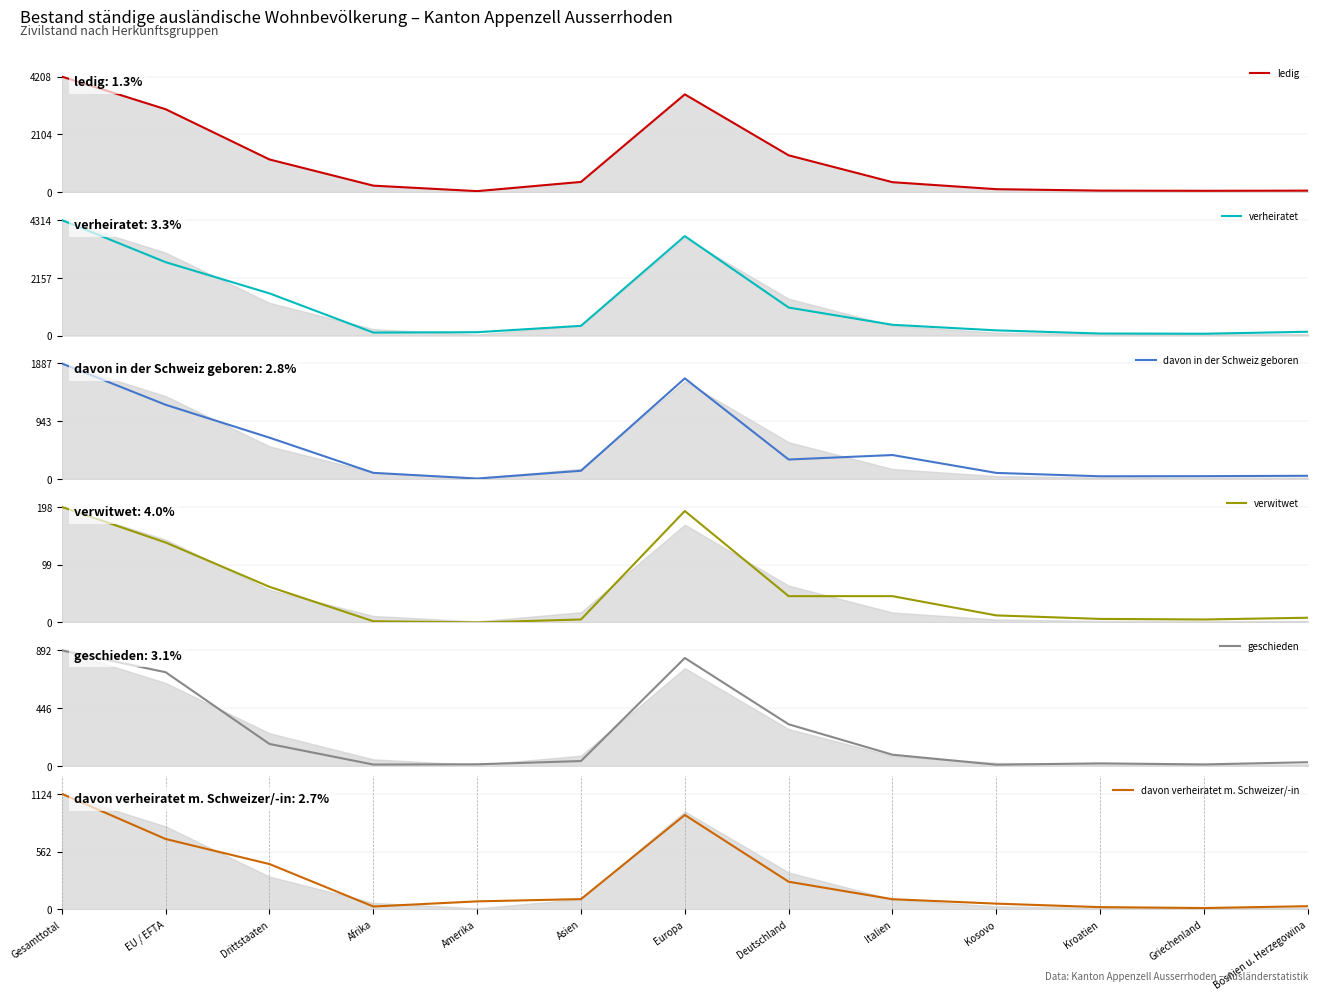

True or false: verheiratet and geschieden intersect in this chart.

False